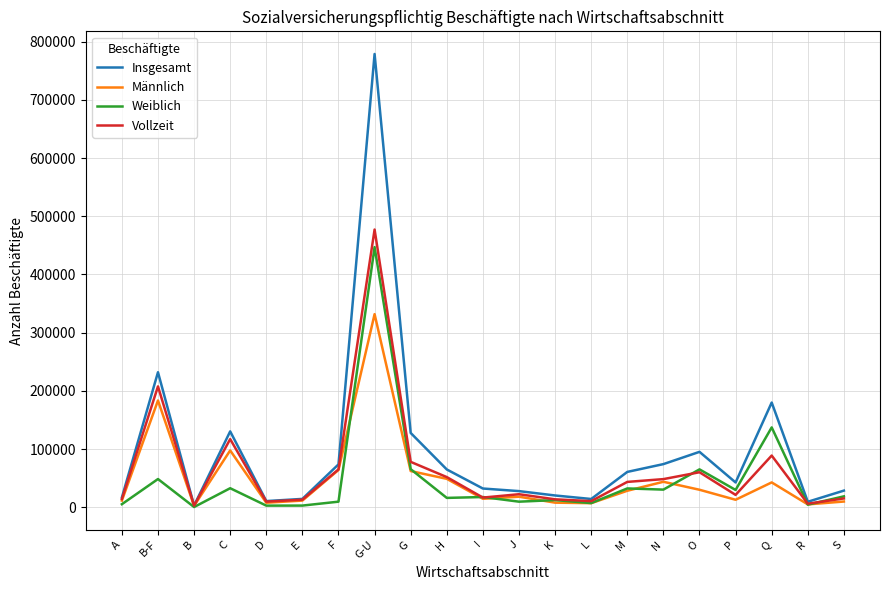

What is the difference between the highest and lowest values at F?

64063